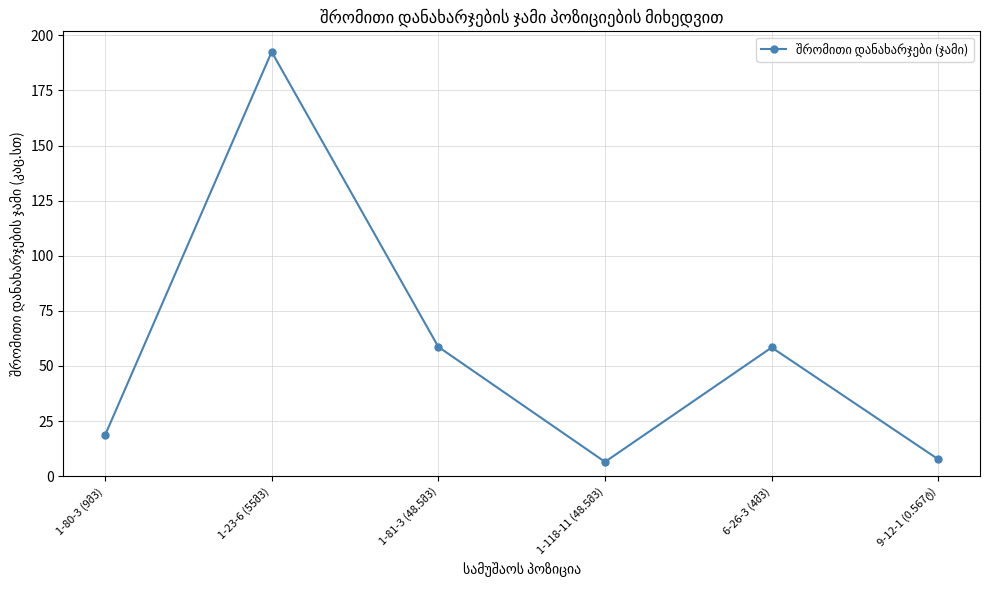

How many interior local valleys (lower than both neighbors) does the data have?

1